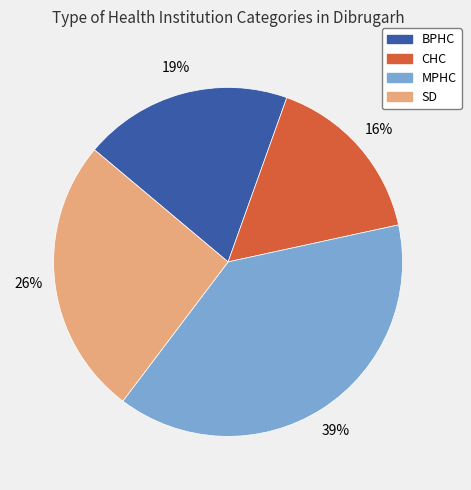

Which category has the biggest portion of the pie?

MPHC